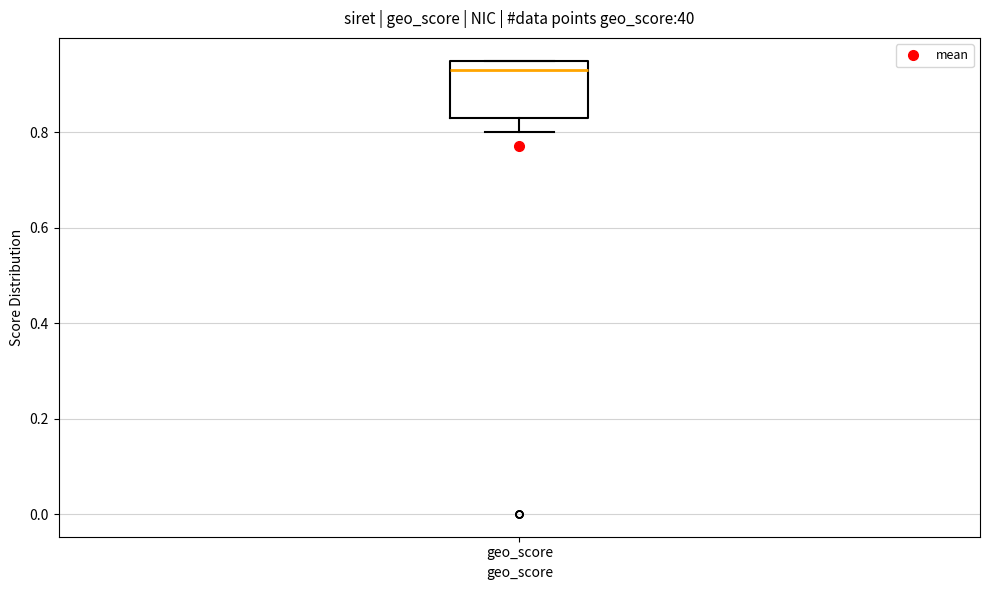

Transcribe this box plot: give where the median line is, the range the box spans, and where the two whiskers end, as read against the y-axis. The values are not printed on the chart, so give them approximately, as read against the axis.

median 0.94, box 0.84 to 0.96, whiskers 0.80 to 0.96